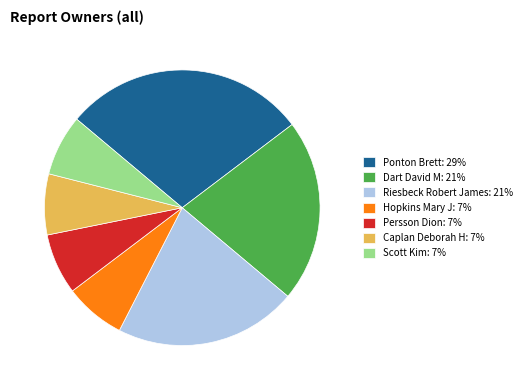

Does any single category account for the majority?

No